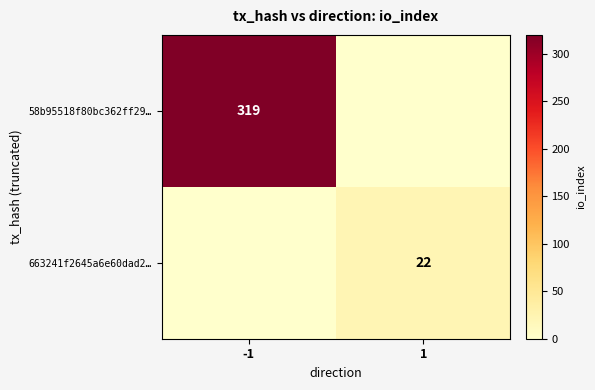

The value of 663241f2645a6e60dad2… at 1 is 22. True or false?

True